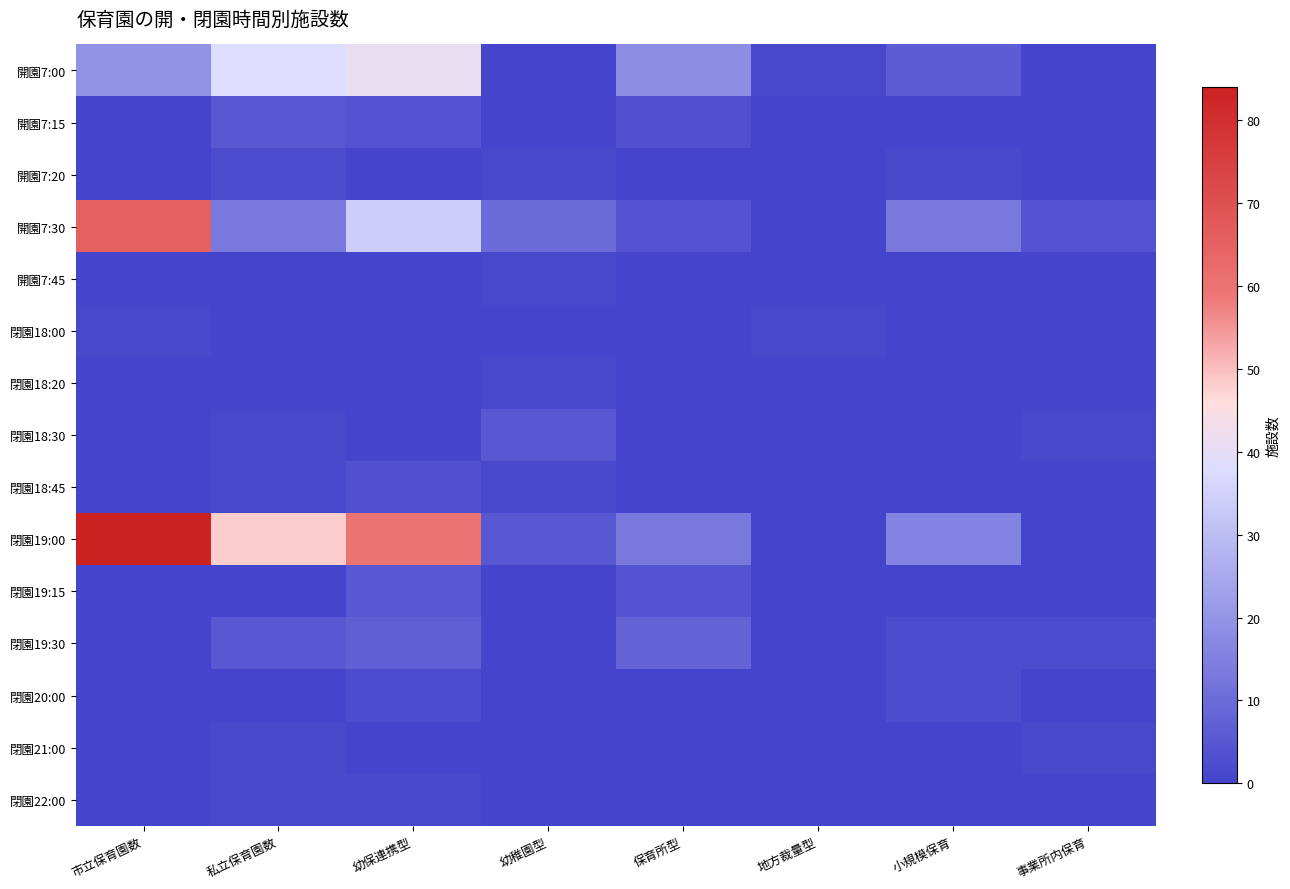

Which series has the largest total across all categories?

閉園19:00